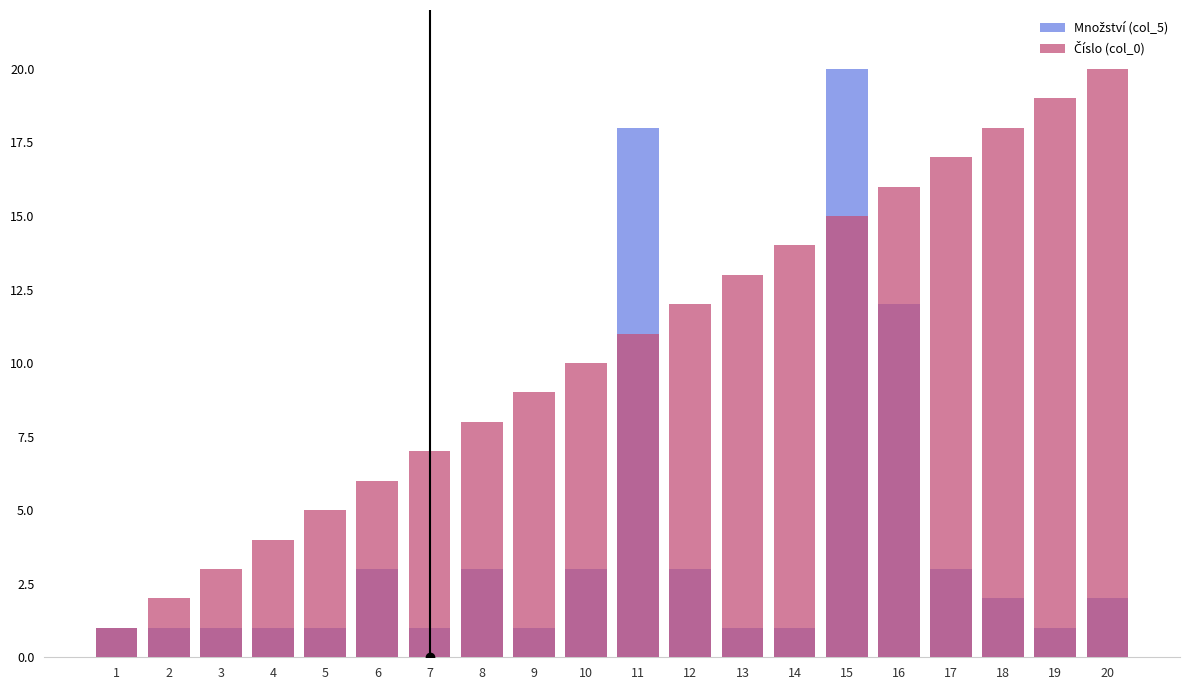

Rank the series by their average value, from lowest to highest.

Množství (col_5), Číslo (col_0)